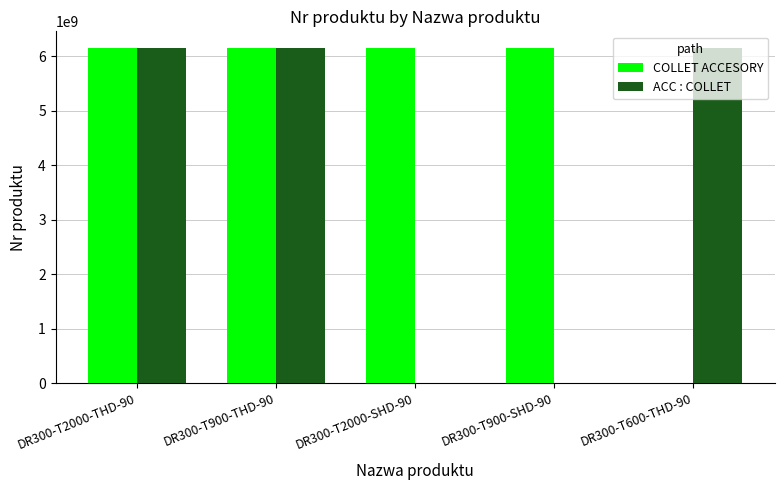

At how many categories does at least one series exceed 3861227655?

5